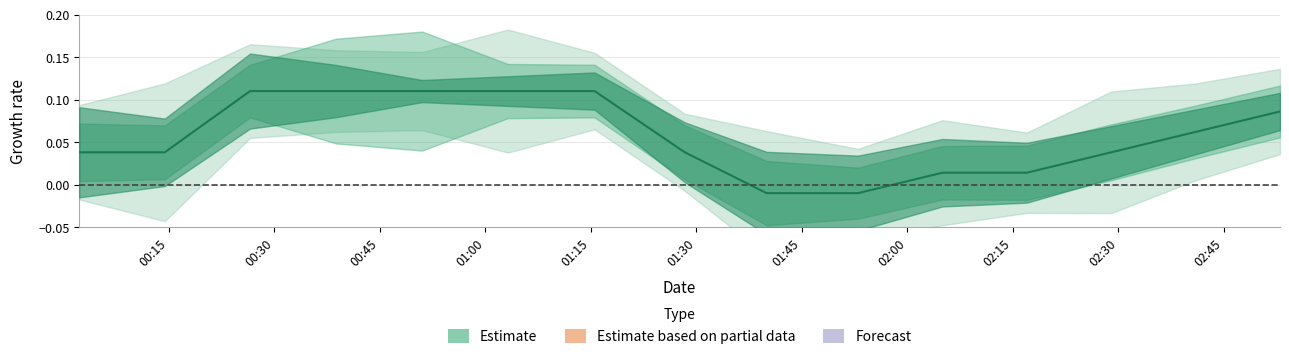

True or false: the data has more than 2 interior local peaks.

False